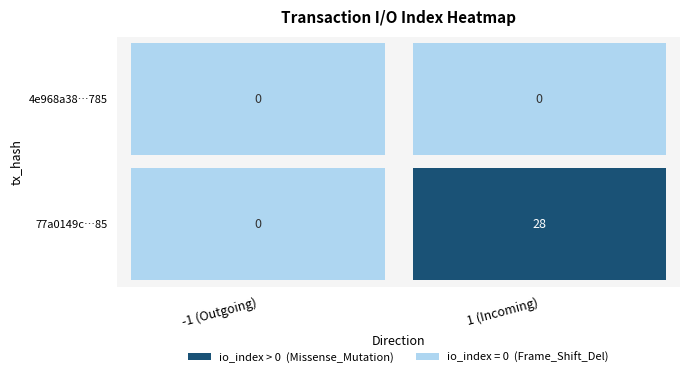

Is it true that 4e968a38ab278bae4c6a75c38774d75d7f66785 equals -1 at direction?

True